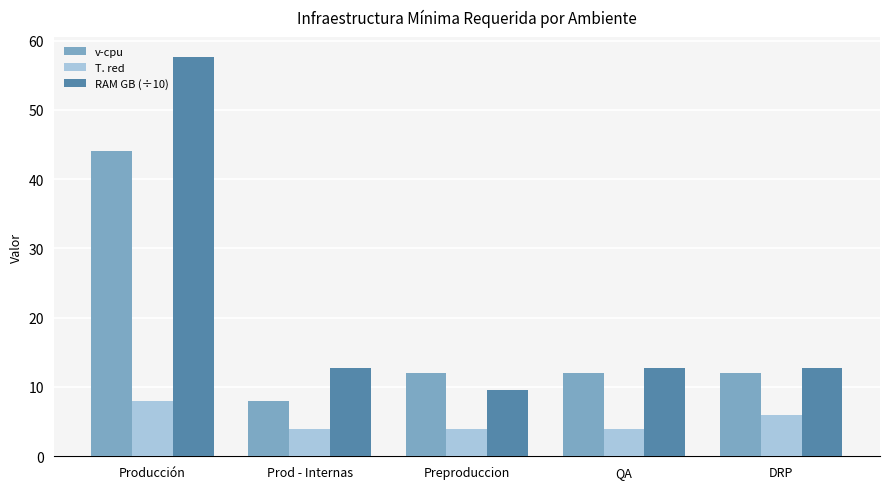

True or false: T. red has a value of 4.0 at Preproduccion.

True